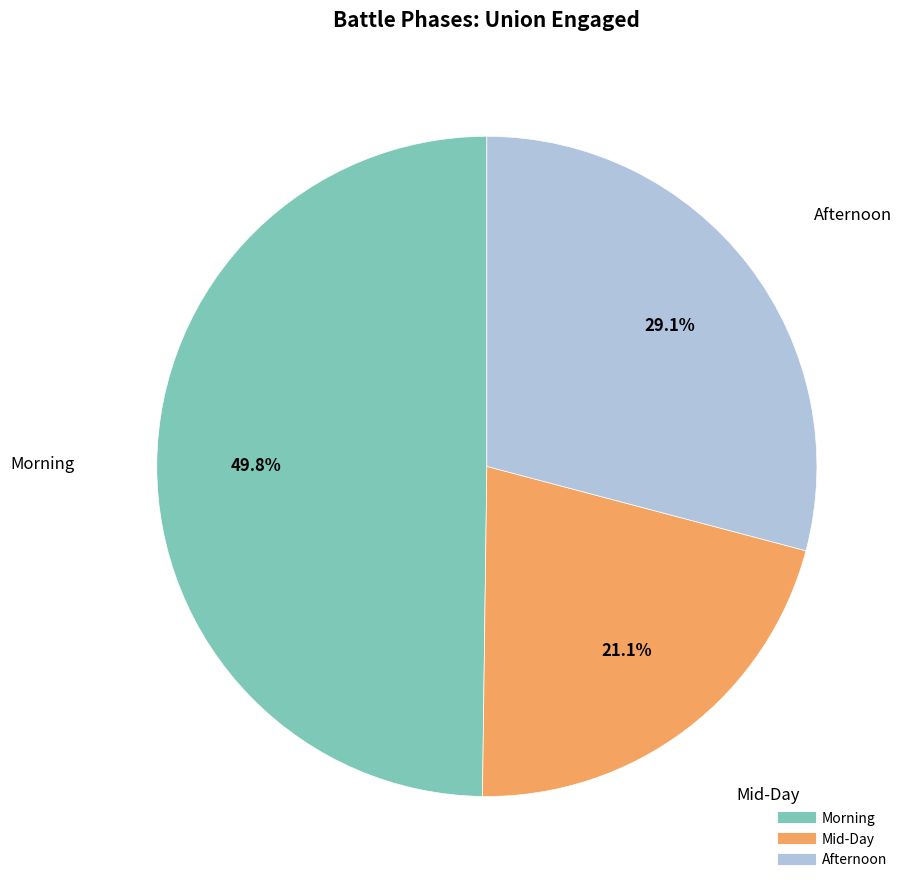

Does any single category account for the majority?

No